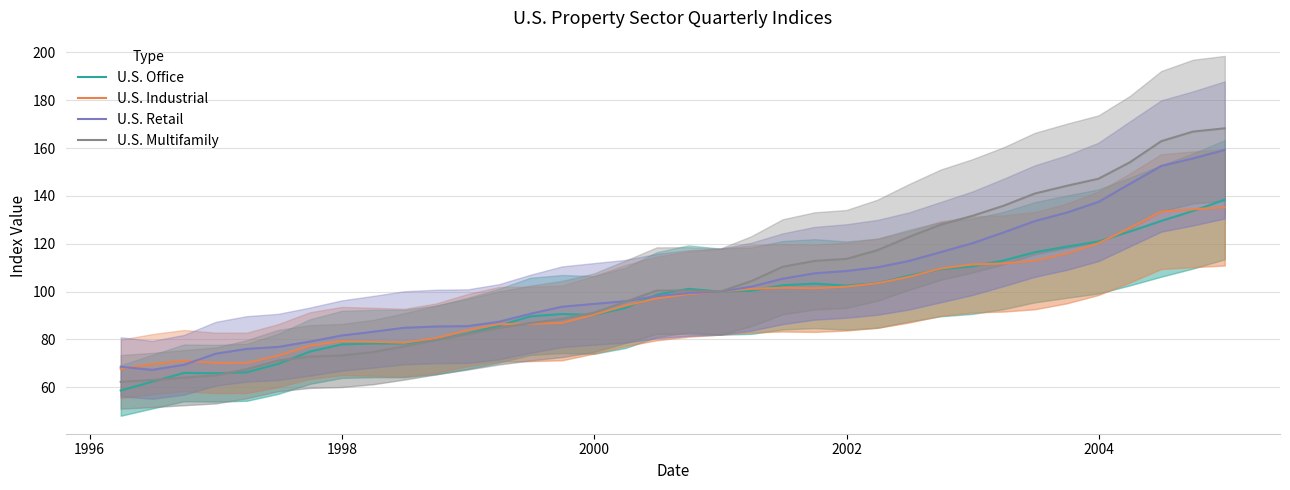

At how many categories does at least one series exceed 99?

19